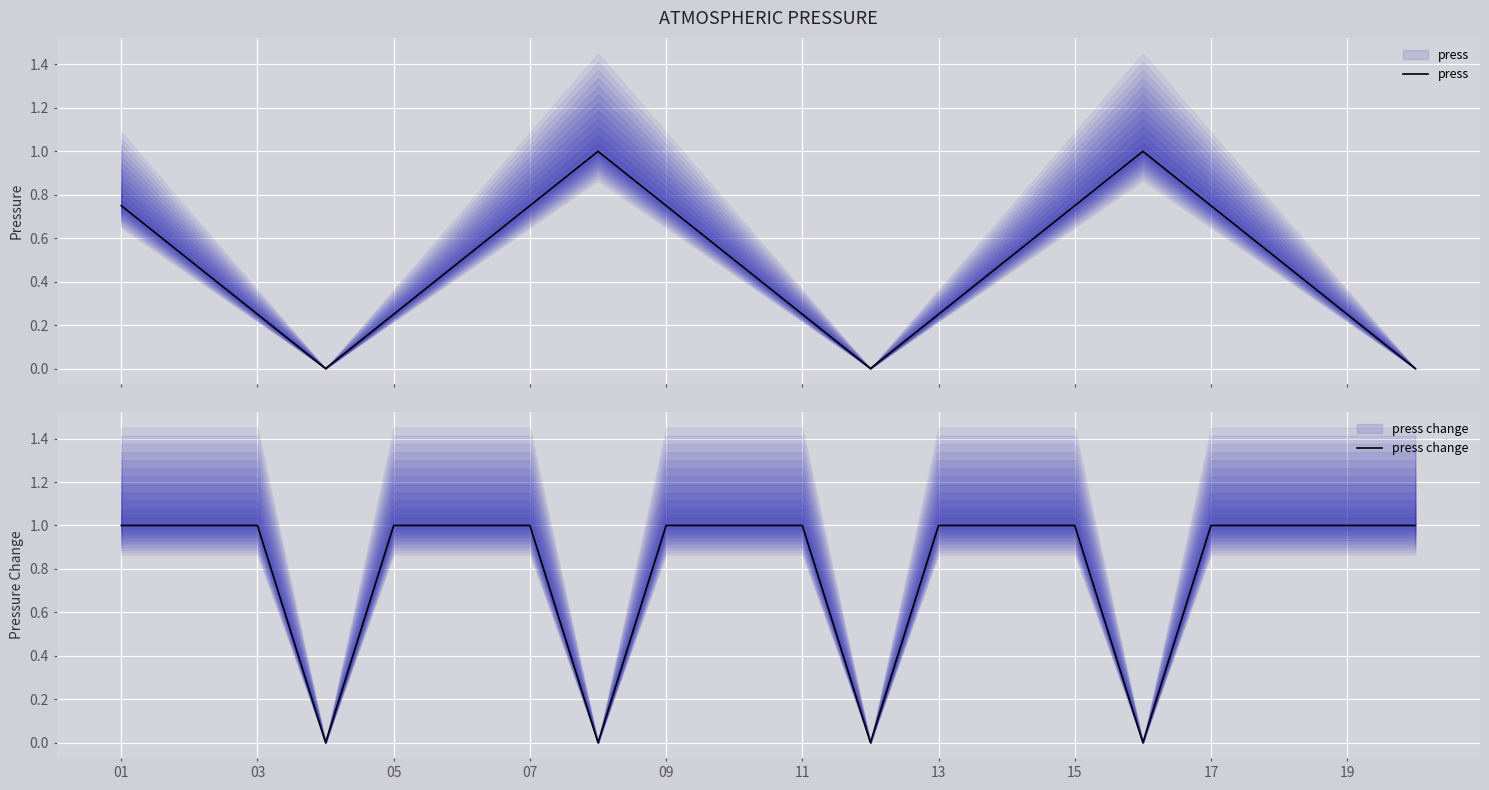

Is this an area chart (filled region under the line)?

No